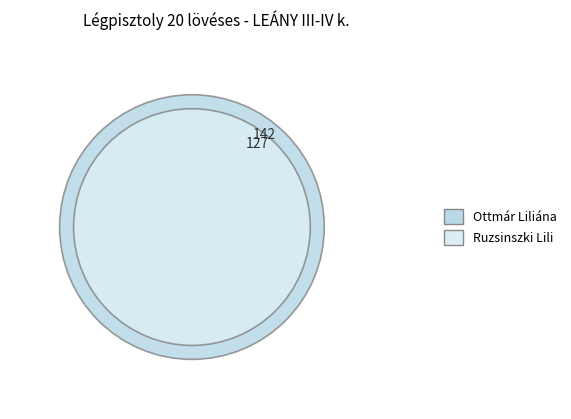

True or false: Ottmár Liliána (142) accounts for 63% of the total.

False